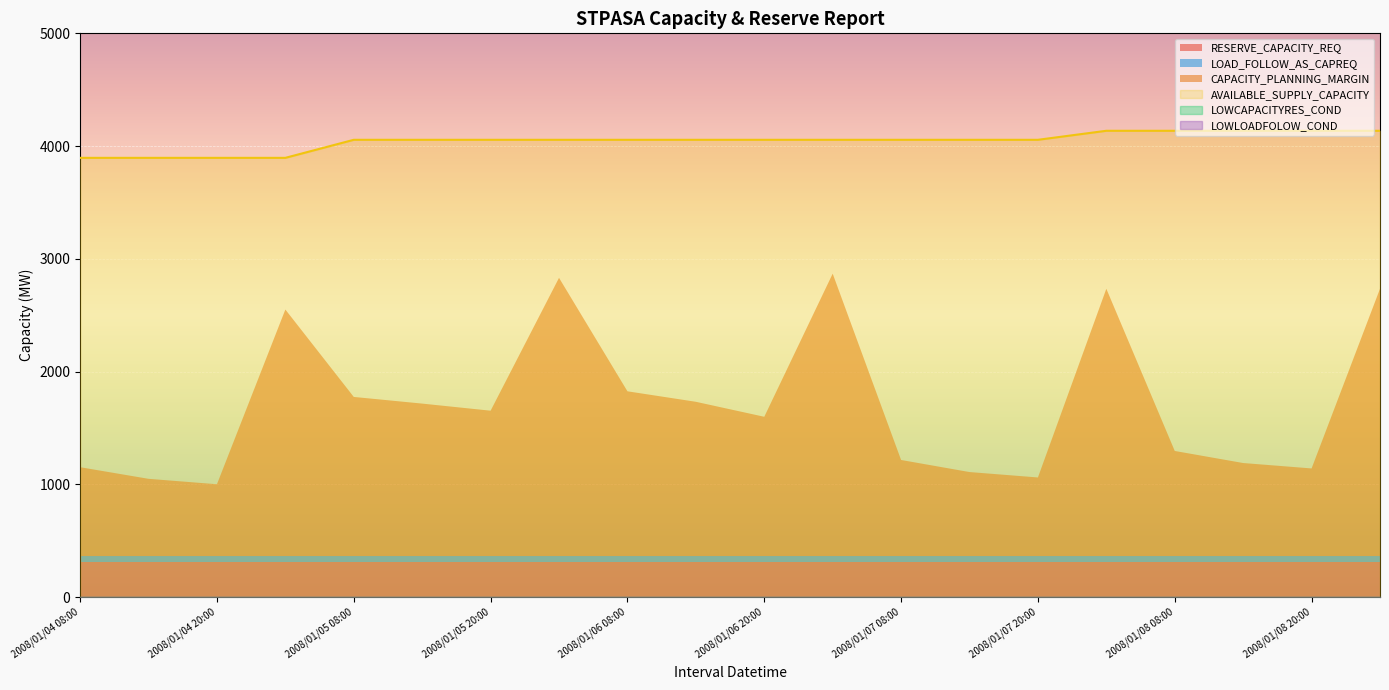

What is the spread (max minus min) of values at 2008/01/08 08:00?

4136